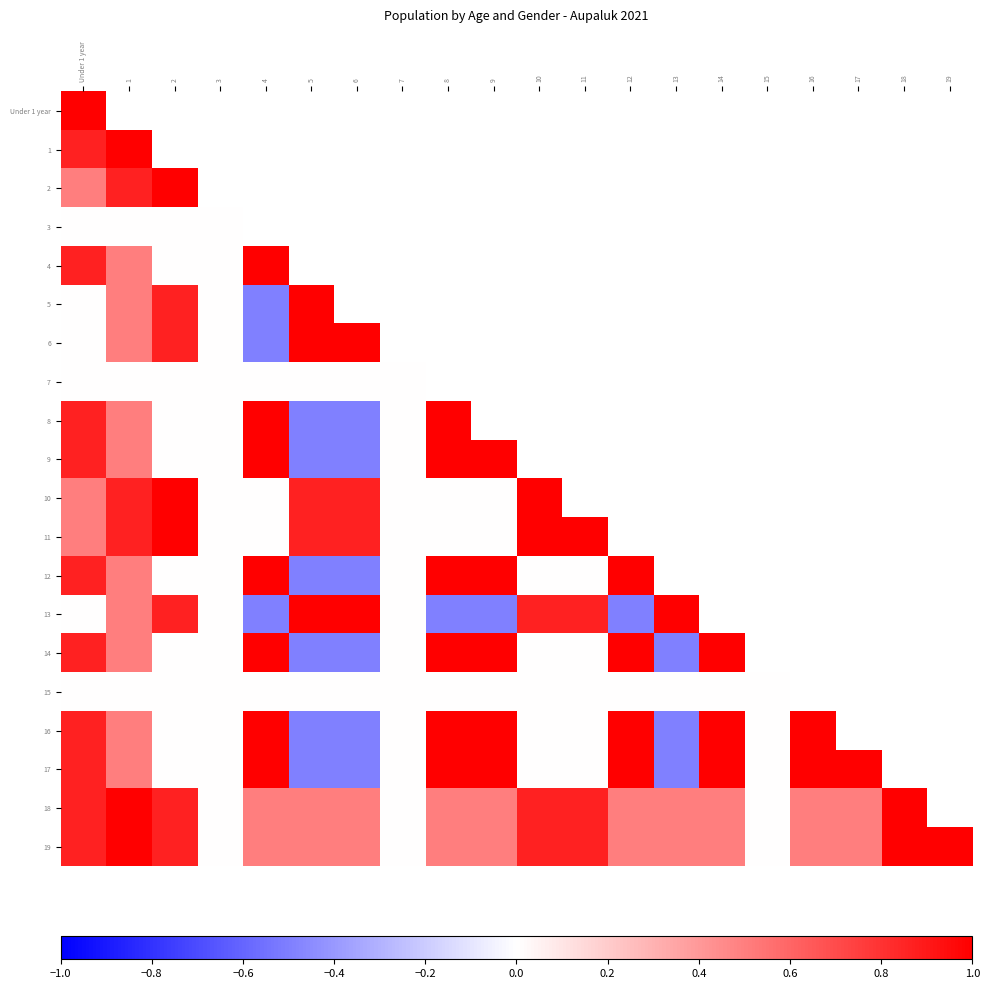

Is the value of 19 at 3 greater than the value of 14 at 5?

Yes